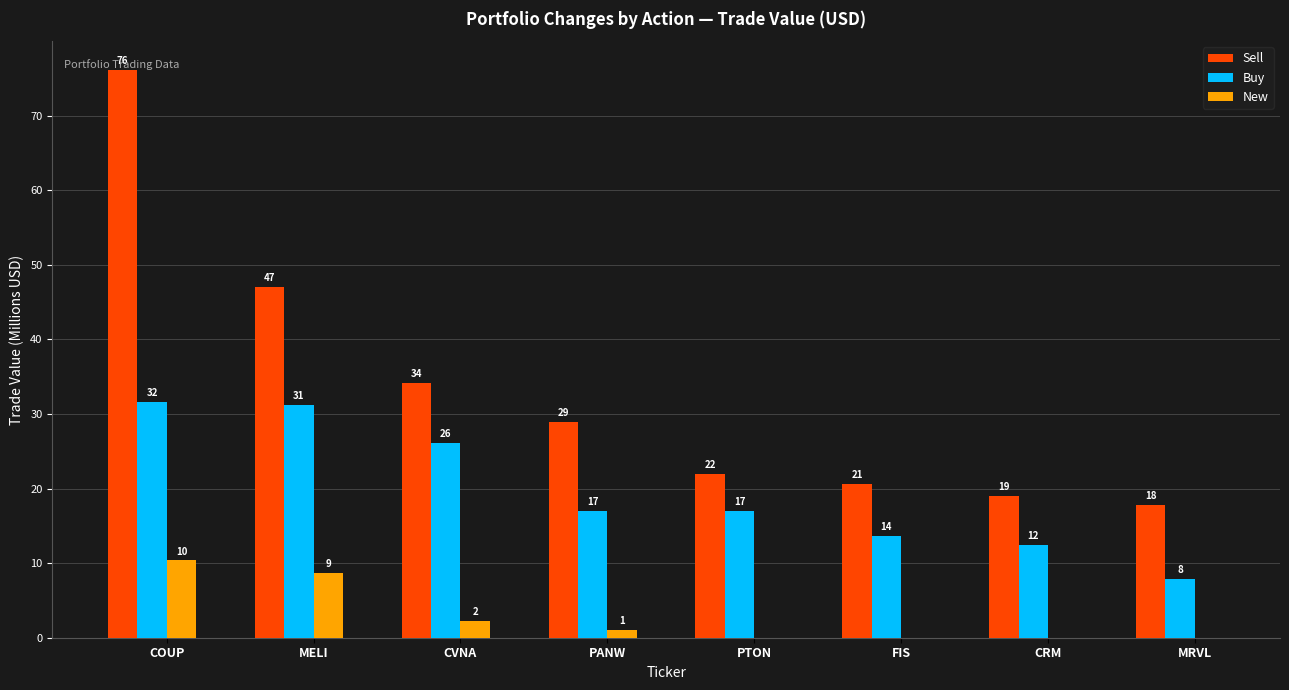

Does the chart contain stacked bars?

No